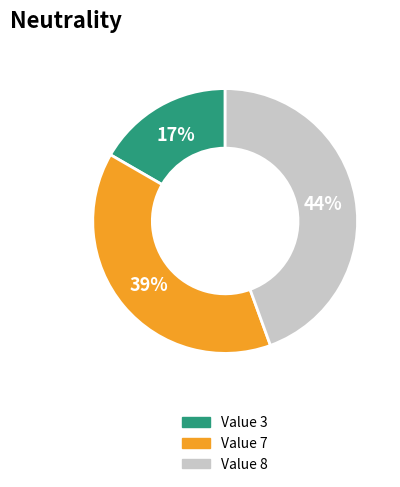

Is there a majority slice in this chart?

No